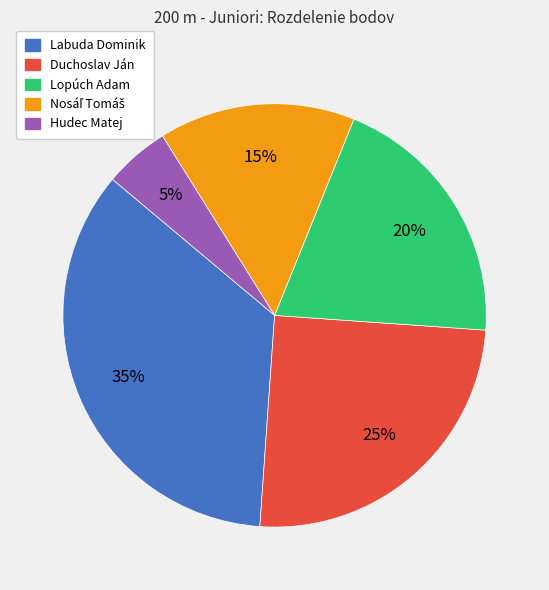

Do Lopúch Adam and Labuda Dominik together represent more than half of the pie?

Yes